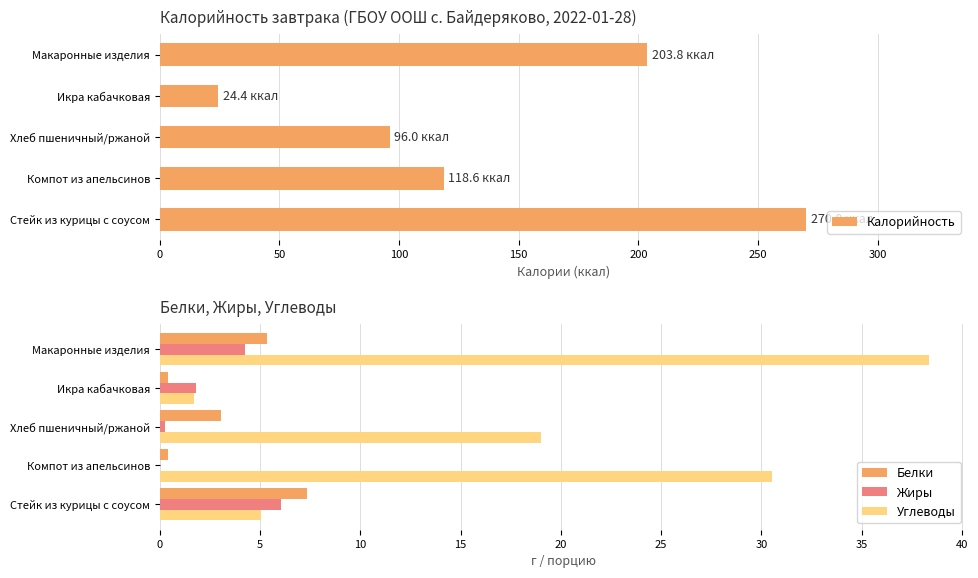

Is it true that Белки equals 0.4 at Икра кабачковая?

True